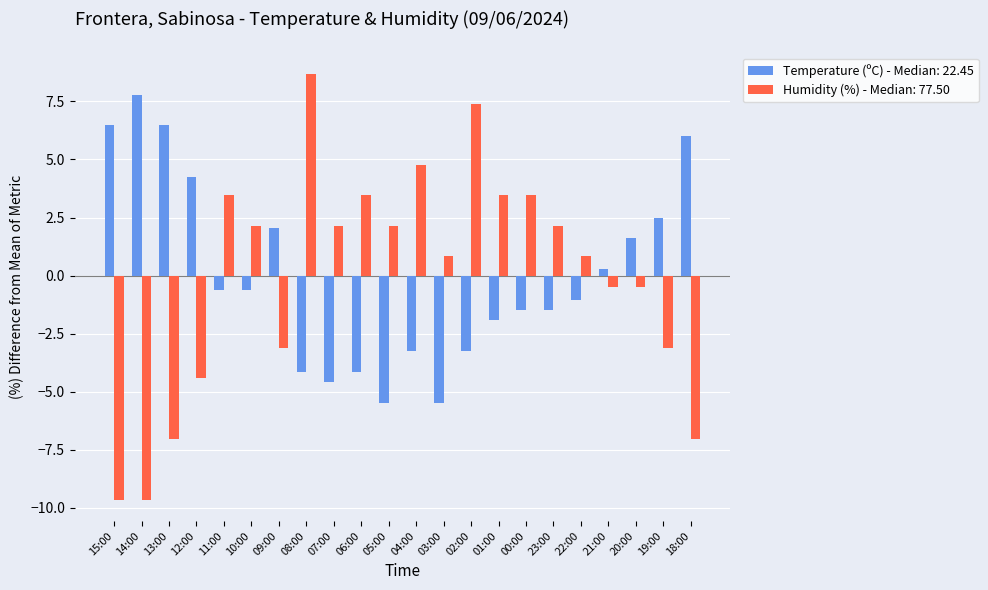

At which label does Temperature (ºC) - Median: 22.45 first exceed 0?

15:00